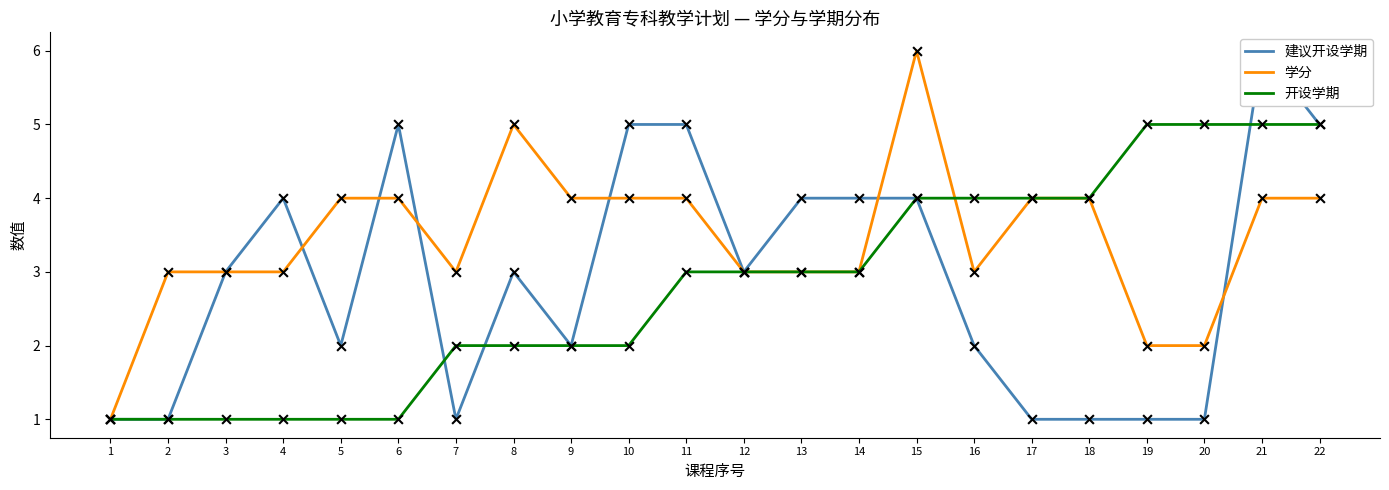

Which series has the largest total across all categories?

学分